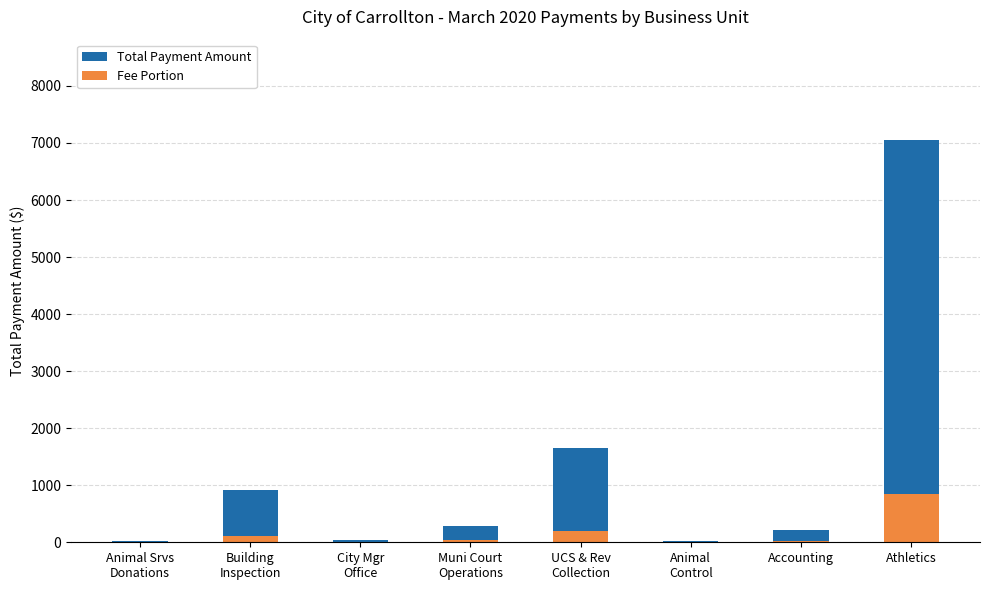

What is the highest value of the Total Payment Amount series?

7048.6